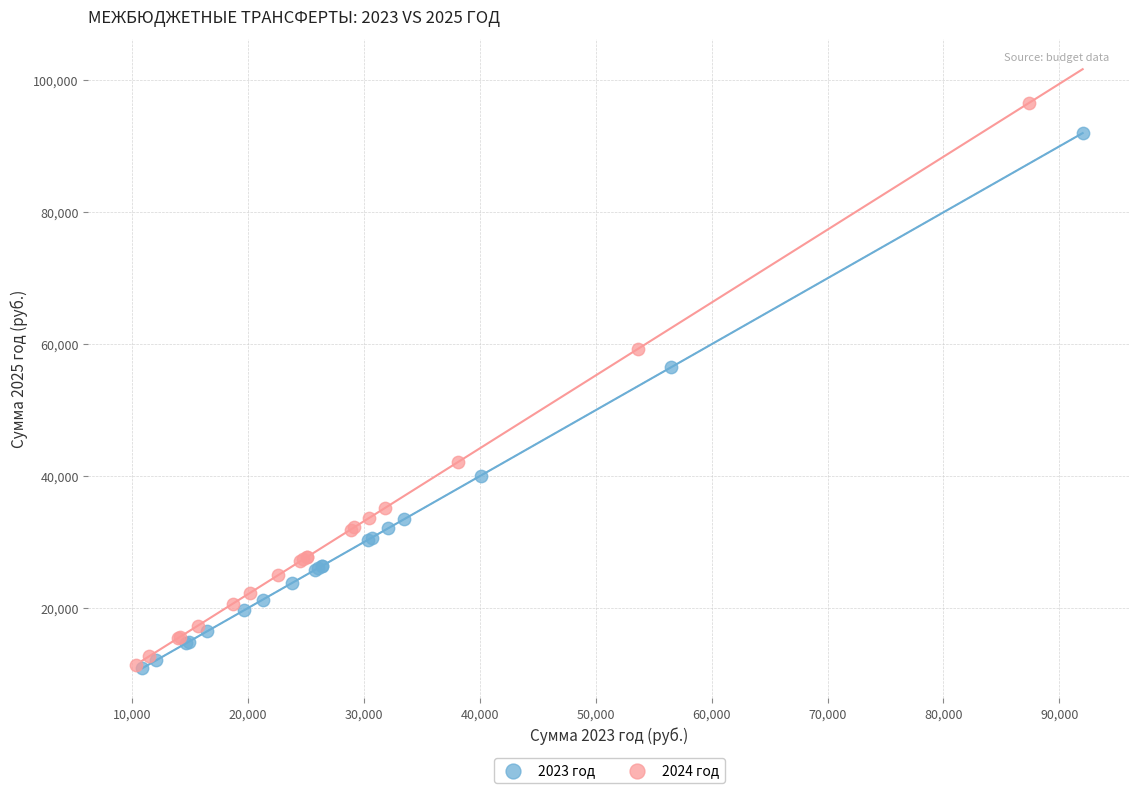

Which series contains the highest Y value?

2024 год